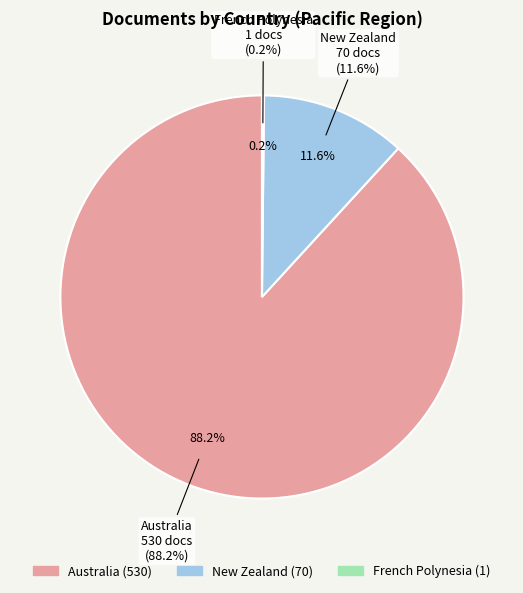

To the nearest percent, what is the difference between the Australia and New Zealand slice percentages?

77%